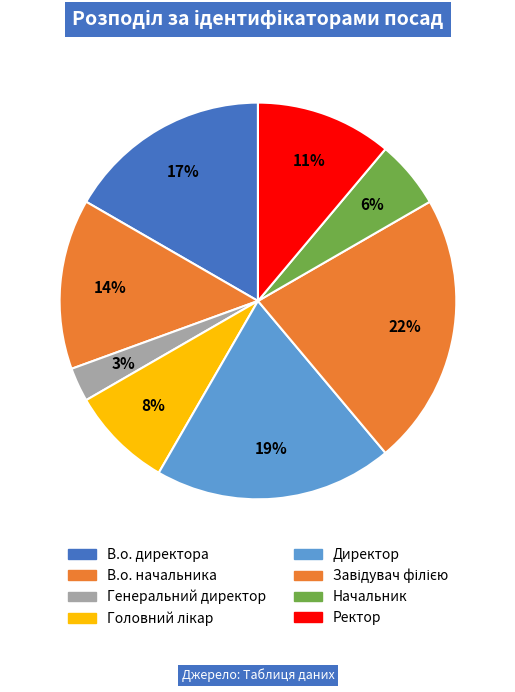

What is the total percentage of Начальник and Генеральний директор?

8.3%